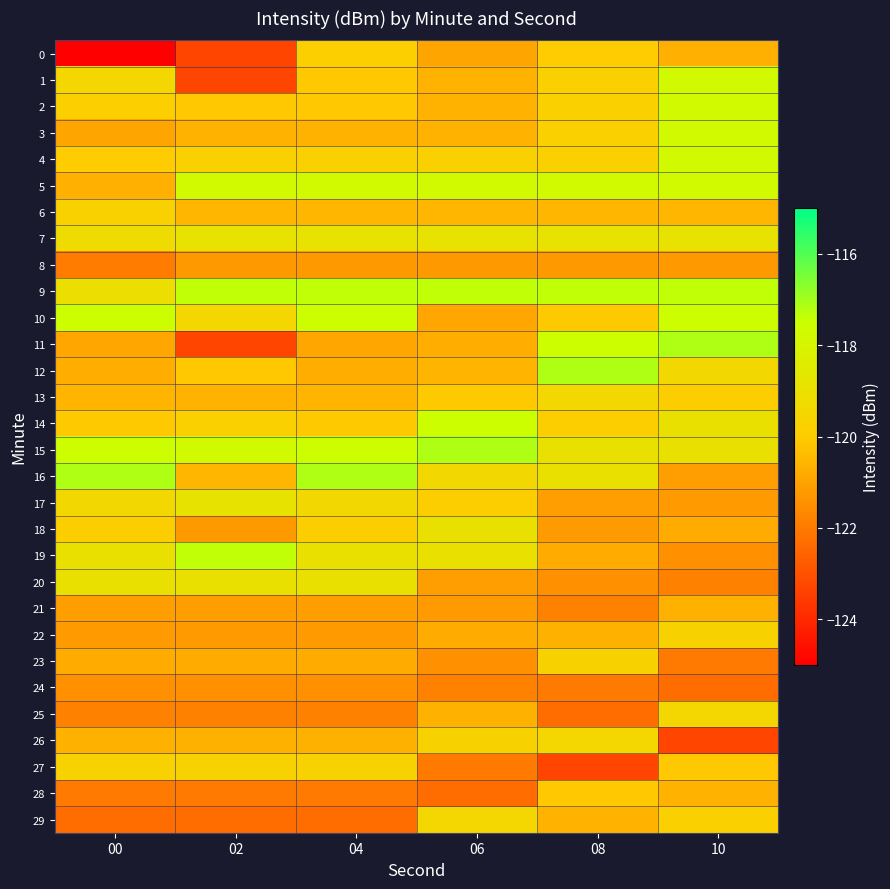

Which series has the largest total across all categories?

9